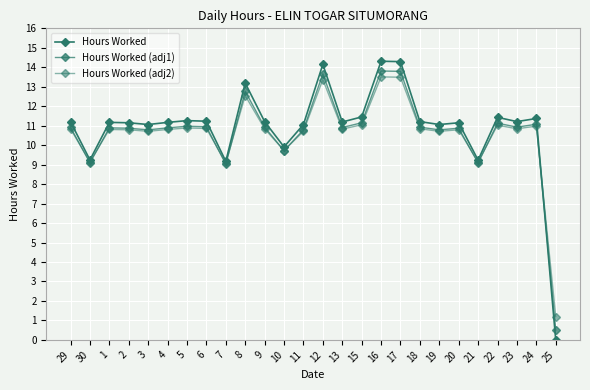

Does the chart have visible grid lines?

Yes